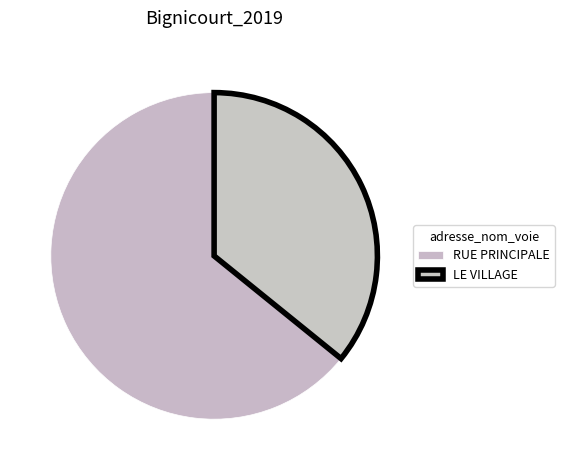

What is the ratio of the value at LE VILLAGE to the value at RUE PRINCIPALE?

0.6